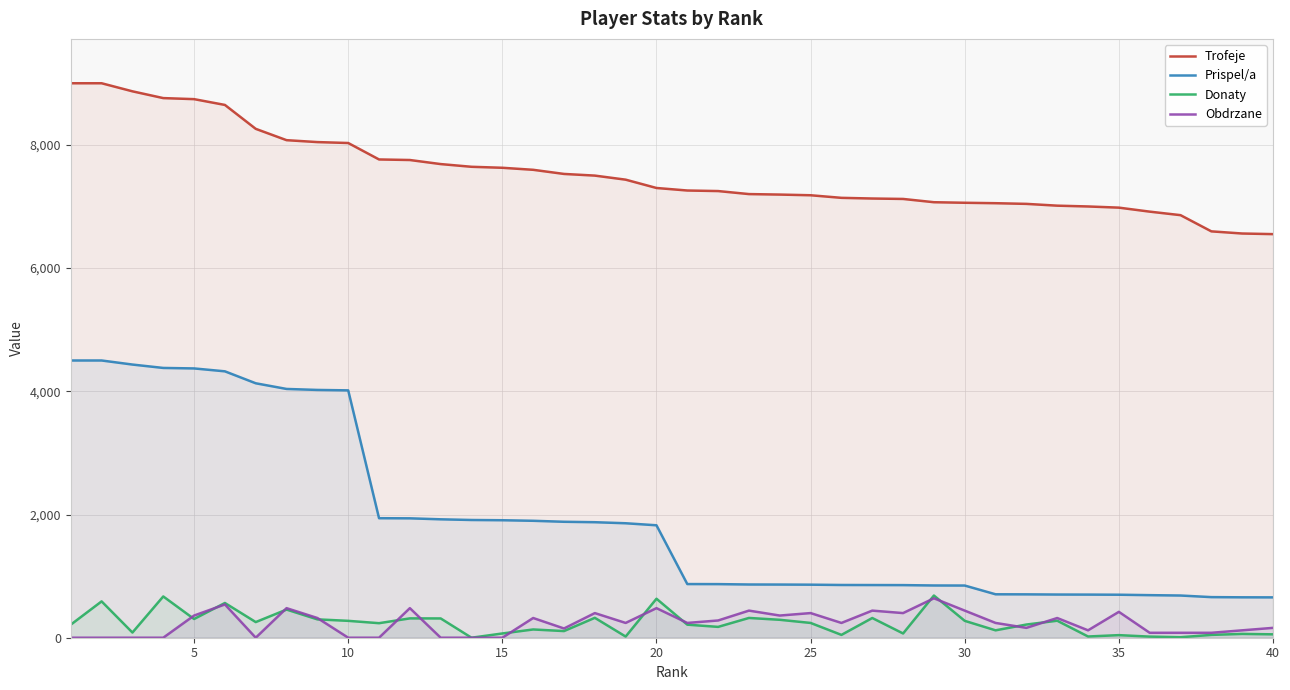

What is the sum of the Prispel/a values at 5 and 30?

5218